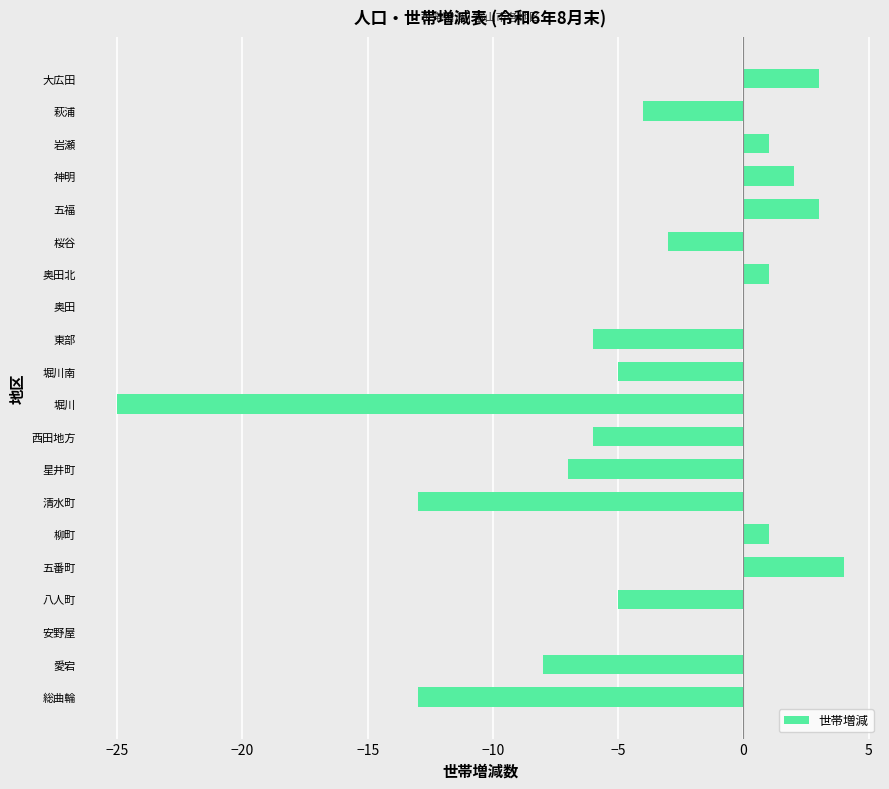

At which category does the chart reach its peak across all series?

五番町